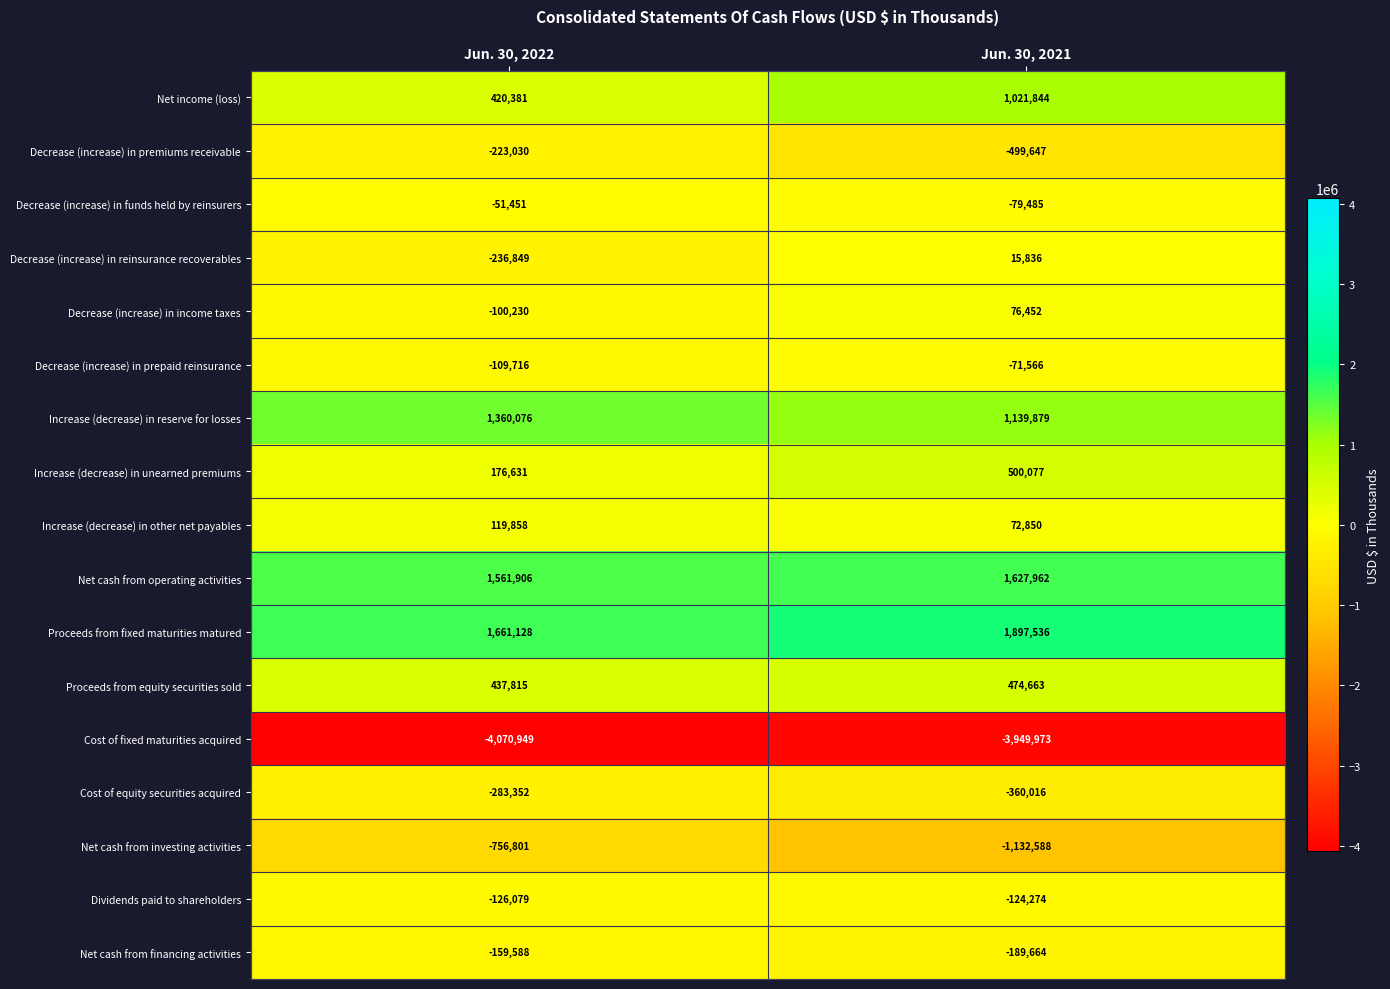

Is it true that Proceeds from equity securities sold equals 588289 at Jun. 30, 2022?

False